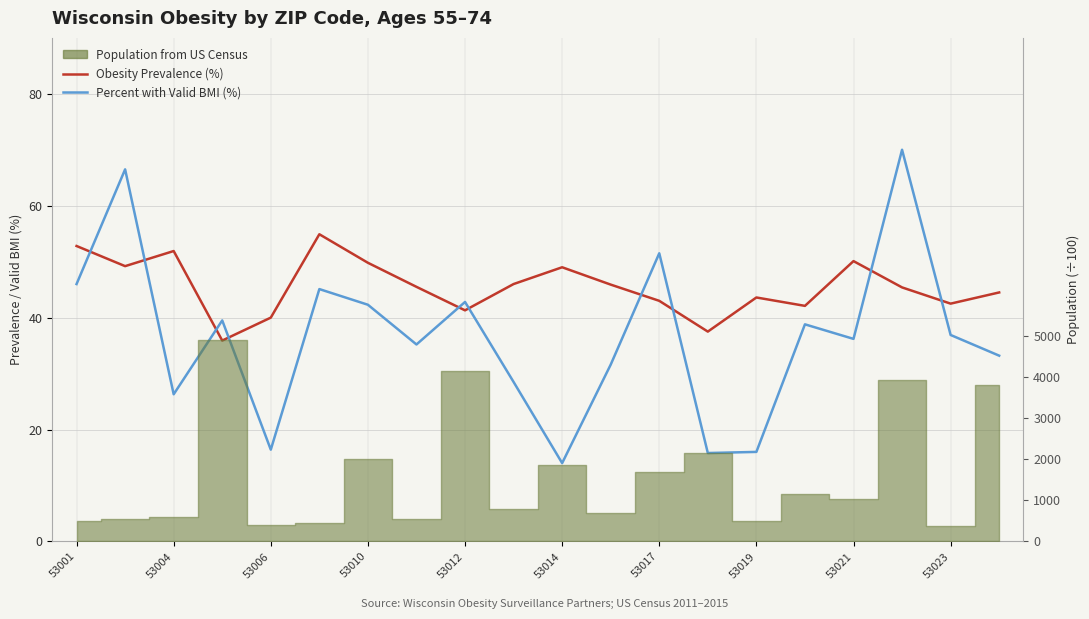

At how many categories does at least one series exceed 40?

17